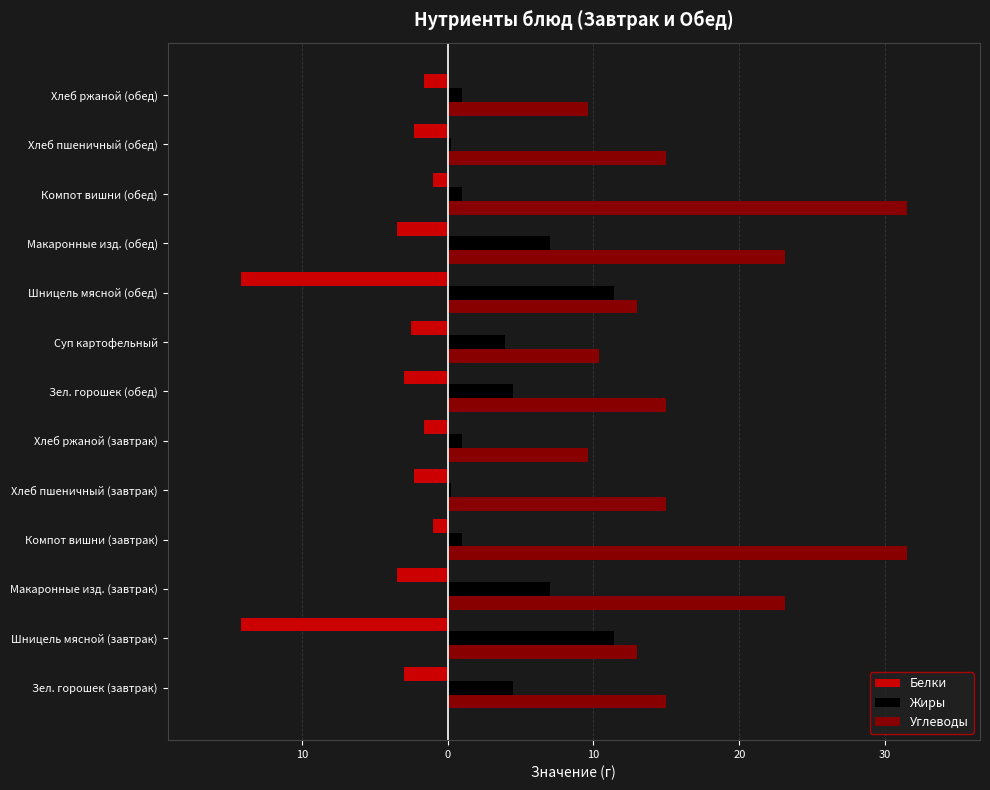

Rank the series by their average value, from highest to lowest.

Углеводы, Жиры, Белки